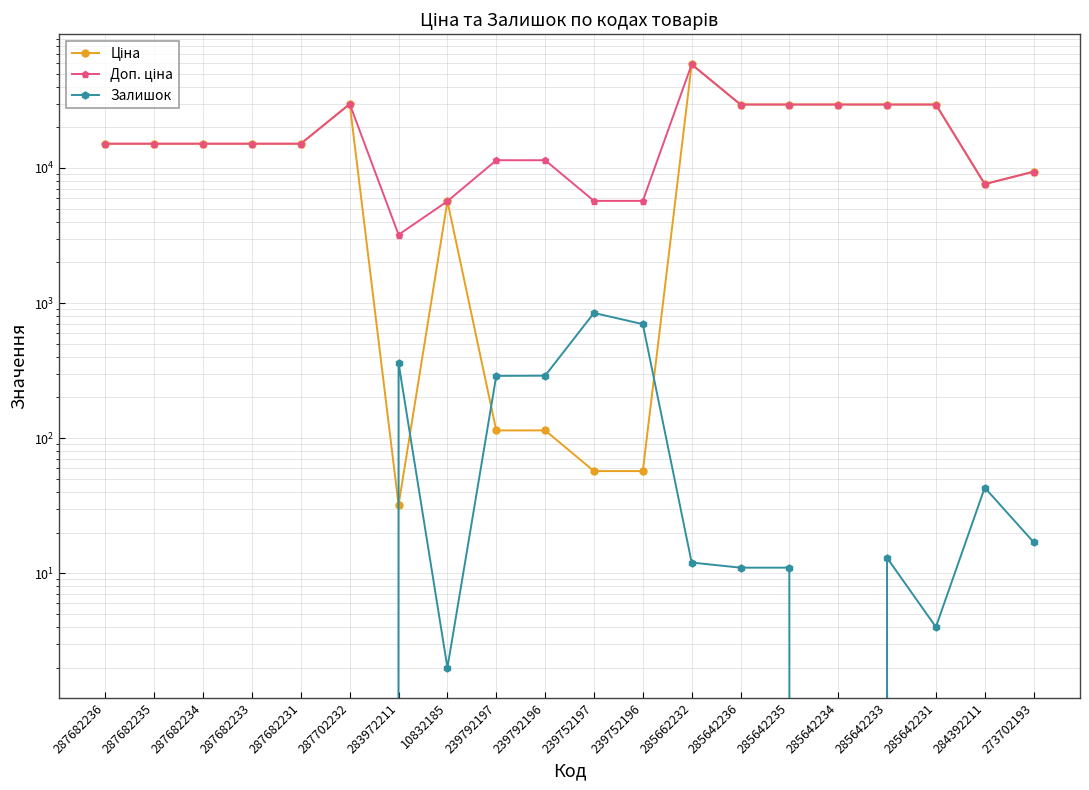

What is the difference between the maximum and minimum values in the Ціна series?

58394.5